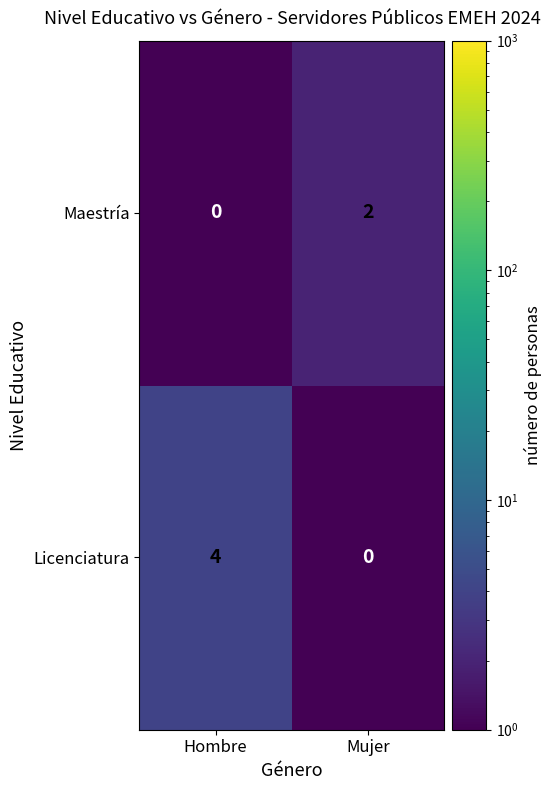

List the series in order of their overall mean, highest first.

Licenciatura, Maestría